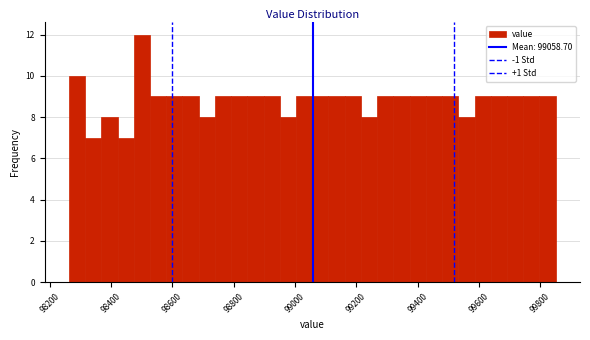

Read against the x-axis, roughly where is the centre of the tallest bar?

98500